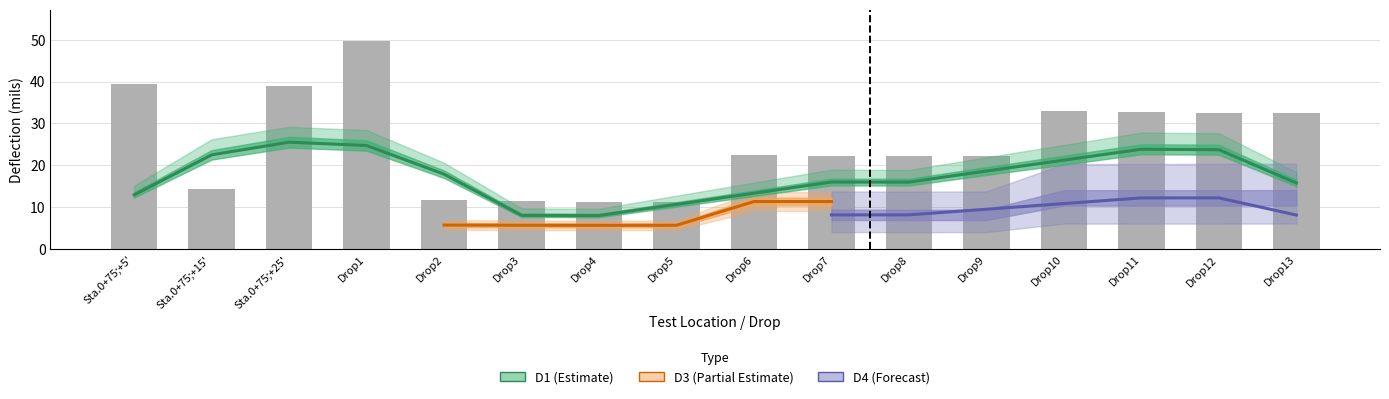

What is the minimum value for D3?

5.7